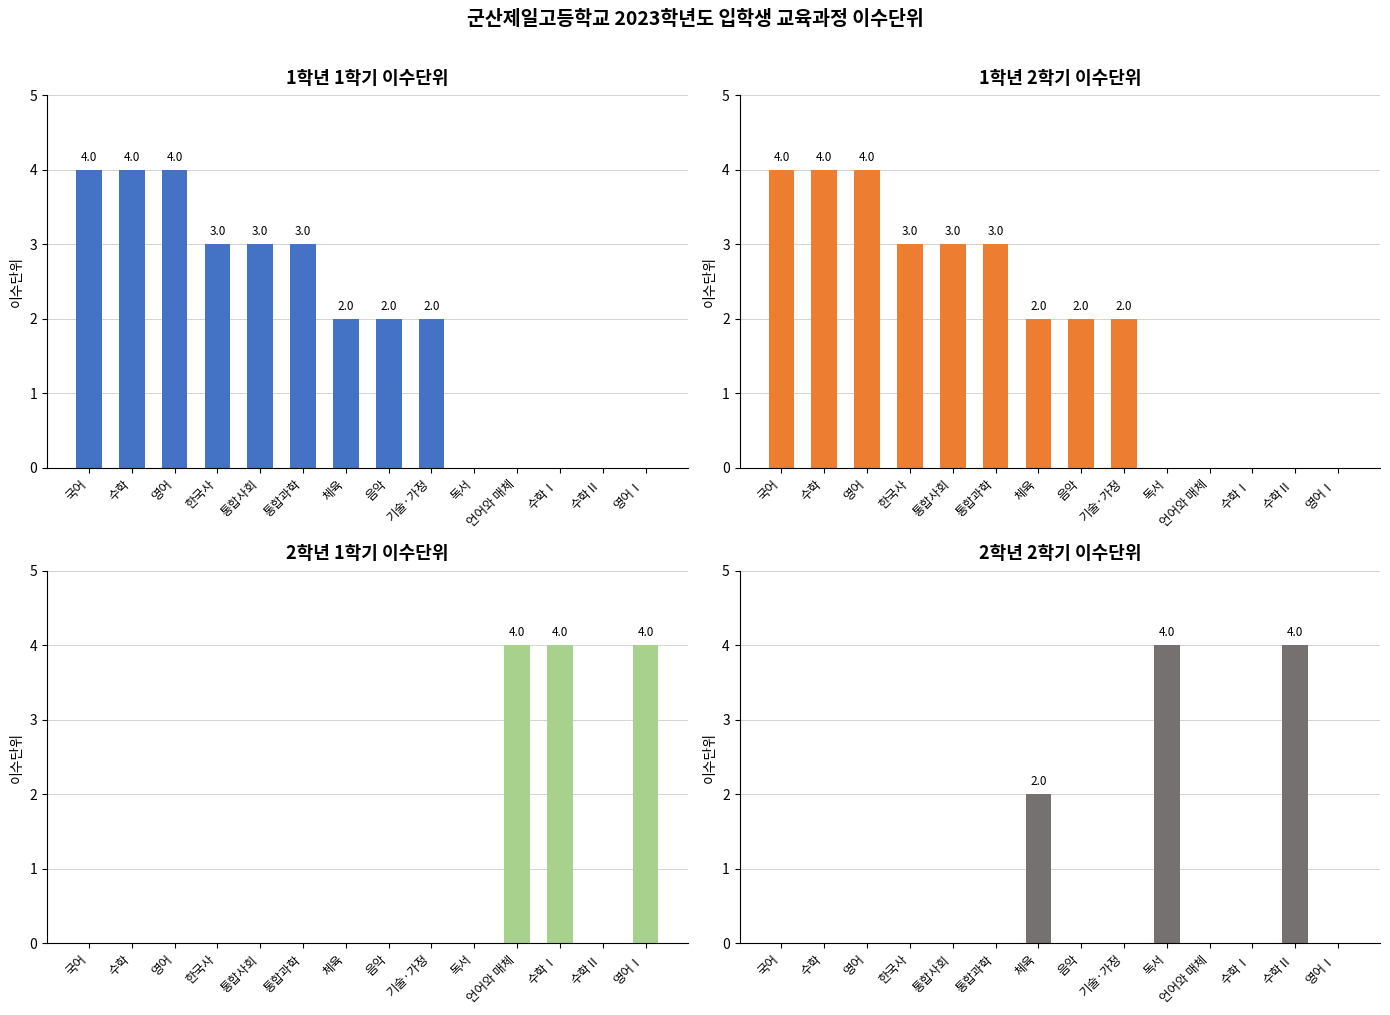

List the labels in order of 1학년 2학기 value, largest first.

국어, 수학, 영어, 한국사, 통합사회, 통합과학, 체육, 음악, 기술·가정, 독서, 언어와 매체, 수학Ⅰ, 수학Ⅱ, 영어Ⅰ